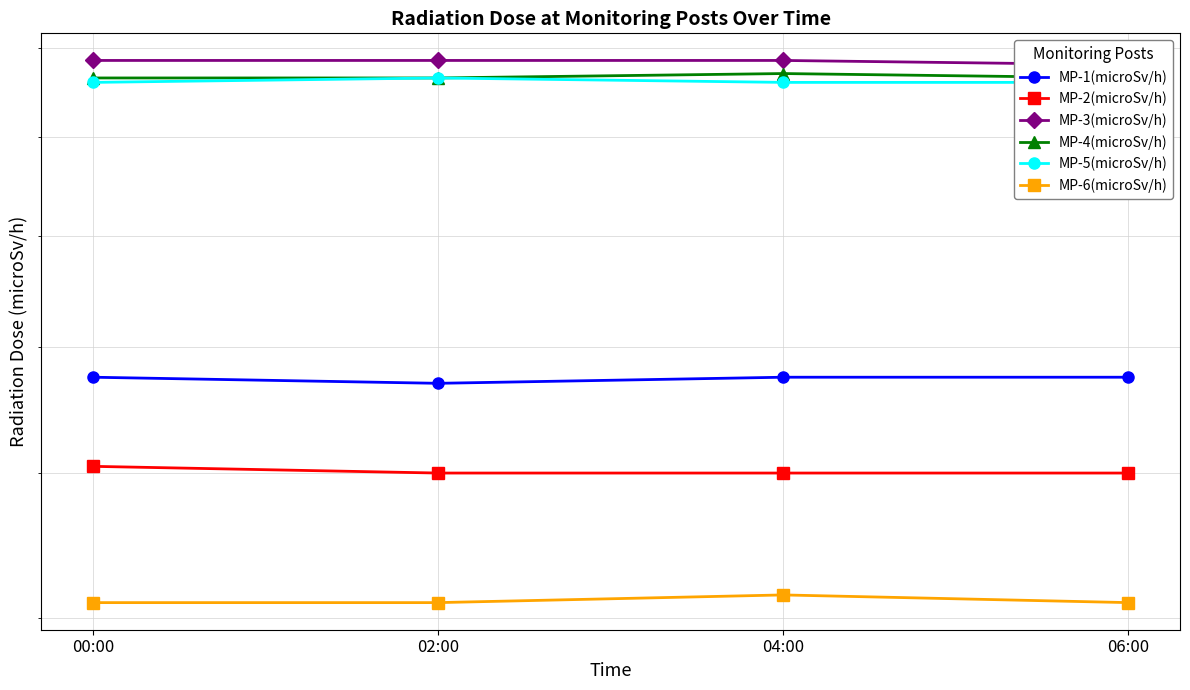

Which label corresponds to the smallest value in the chart?

00:00